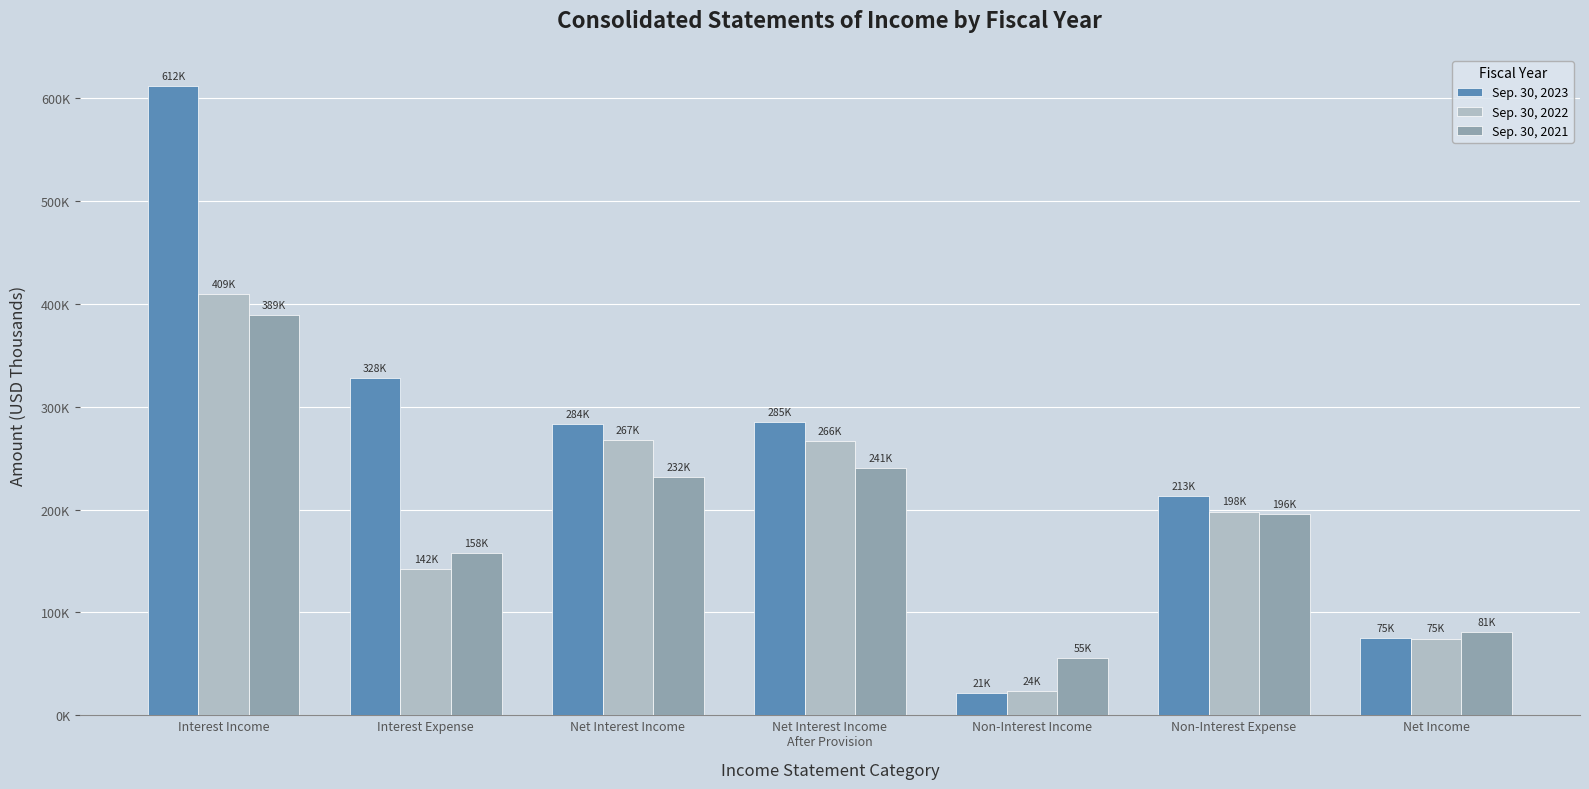

What are all the series names shown in the legend?

Sep. 30, 2023, Sep. 30, 2022, Sep. 30, 2021